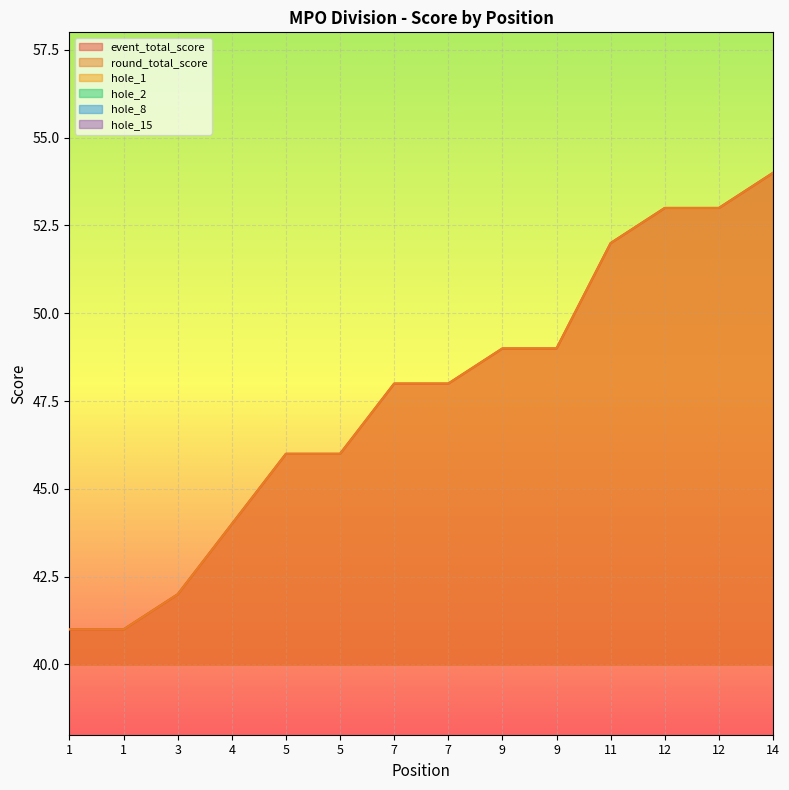

Which has a higher value, 1 or 4?

4